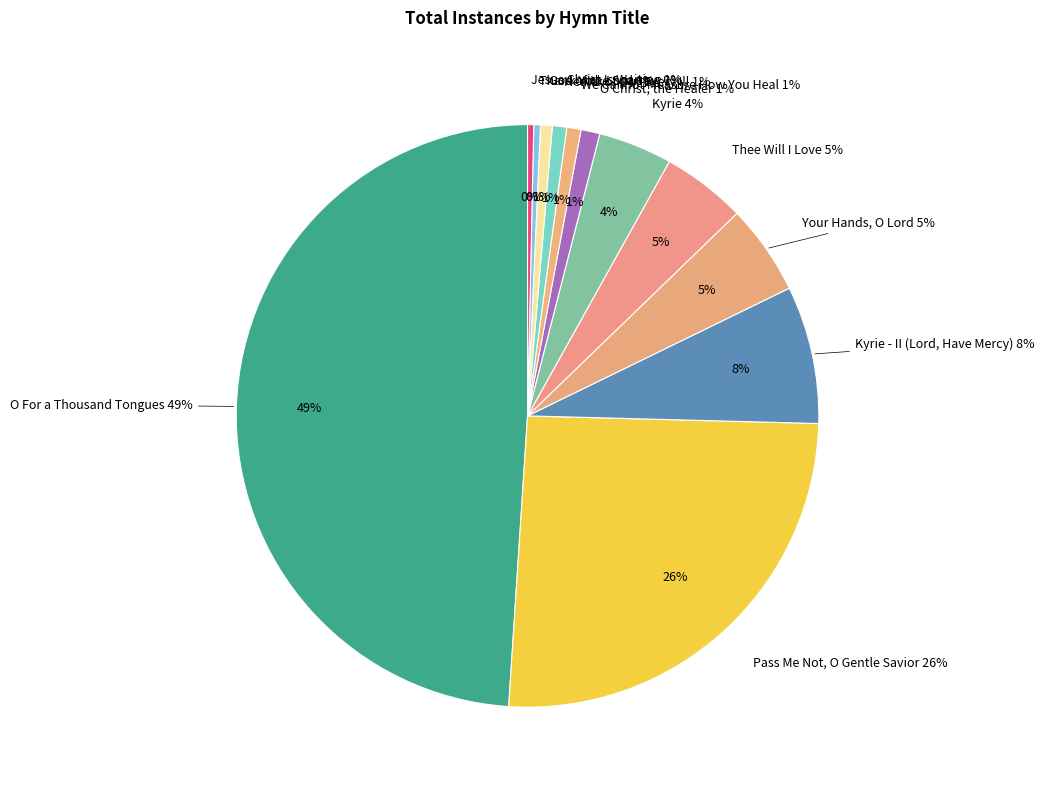

What percentage is the Thee Will I Love slice, to the nearest percent?

5%